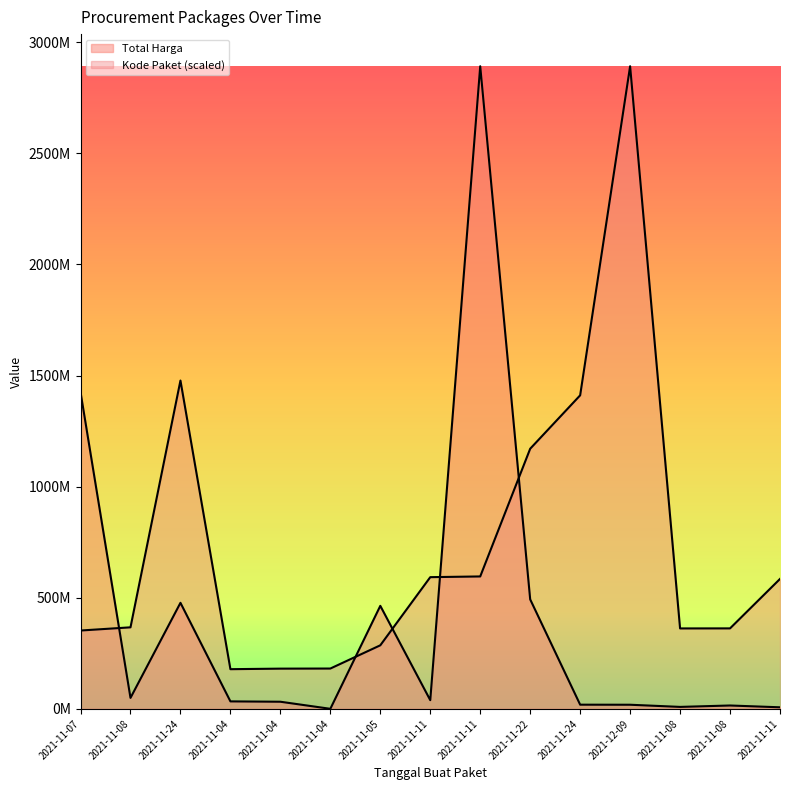

Reading right to left, extract all data points from this chart.

Total Harga: 7401240.0	15513960.0	9180000.0	18900000.0	19175000.0	493000000.0	2892122000.0	39440000.0	464002100.0	577875.0	32441200.0	34000000.0	477600000.0	49730040.0	1425867900.0
Kode Paket: 585048701.0	362532598.3	362301859.5	2892122000.0	1411261394.6	1171020357.2	596250020.7	593019677.6	286367820.0	181822169.9	181360692.3	178927446.8	1477840024.8	367273231.7	352883521.5